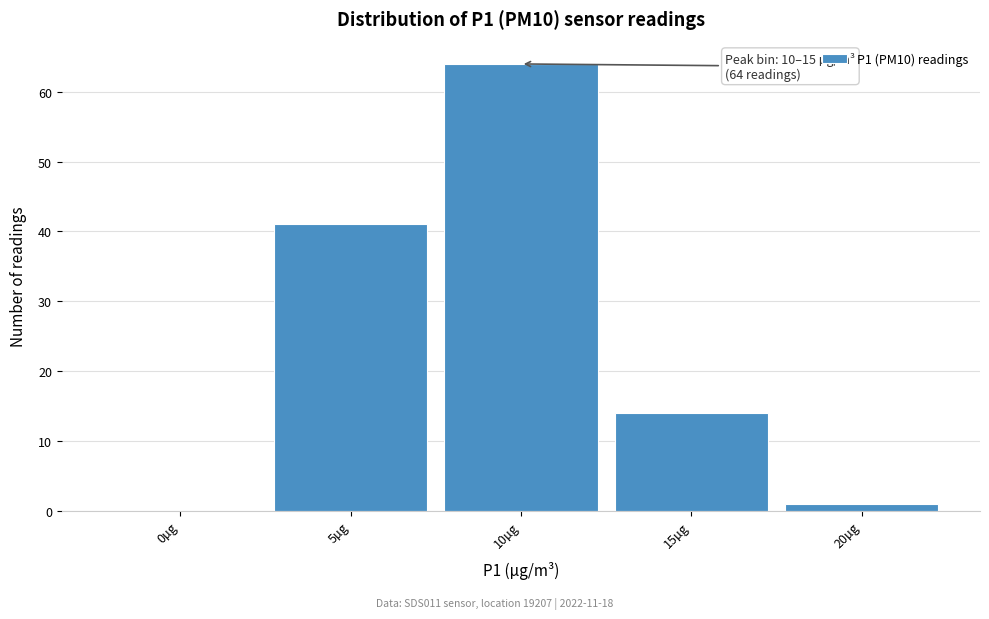

Reading left to right, extract all data points from this chart.

0µg=0	5µg=41	10µg=64	15µg=14	20µg=1